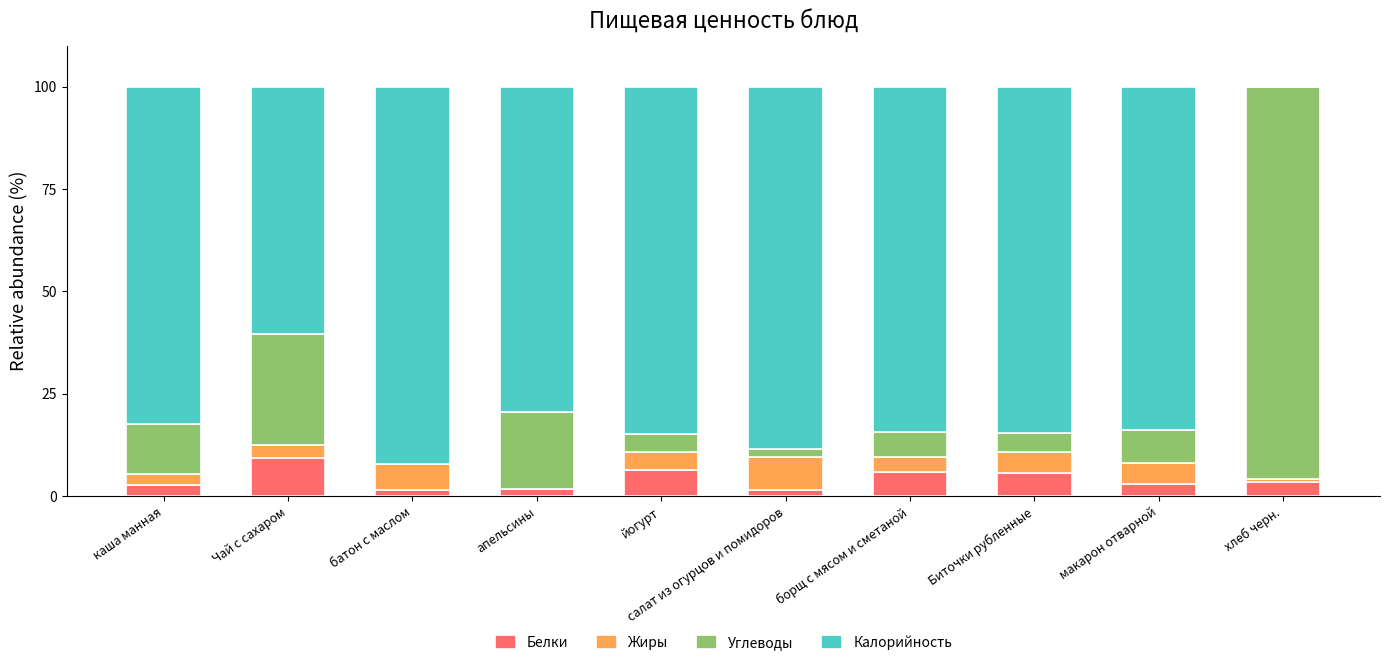

What is the total value across all series at борщ с мясом и сметаной?

100.0